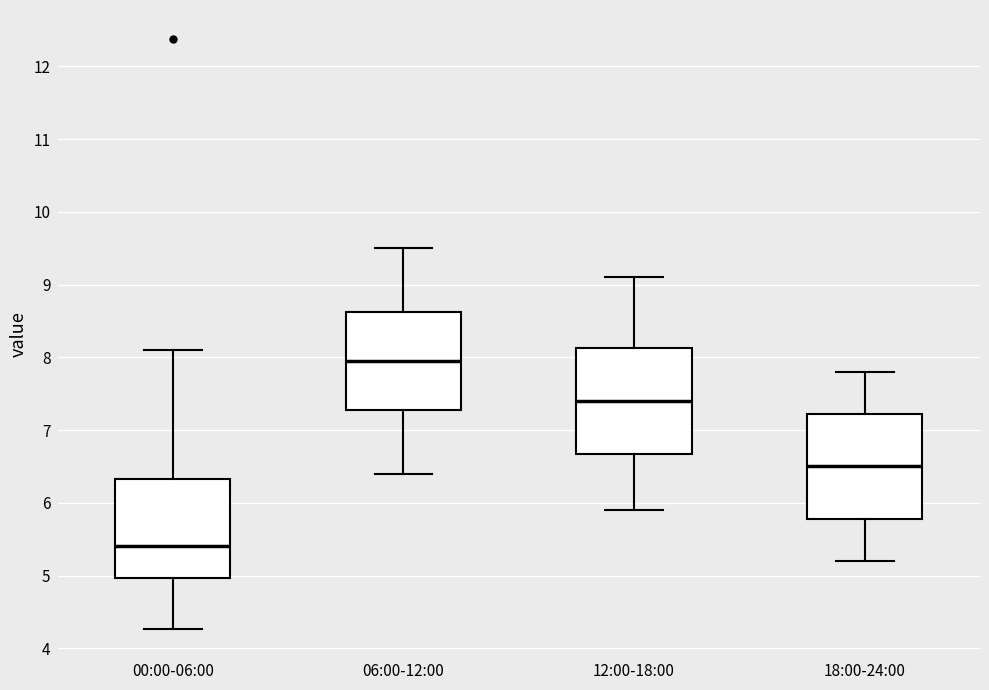

Where is the lower edge of the box for 18:00-24:00 on the y-axis? The values are not printed on the chart, so give them approximately, as read against the axis.

5.8